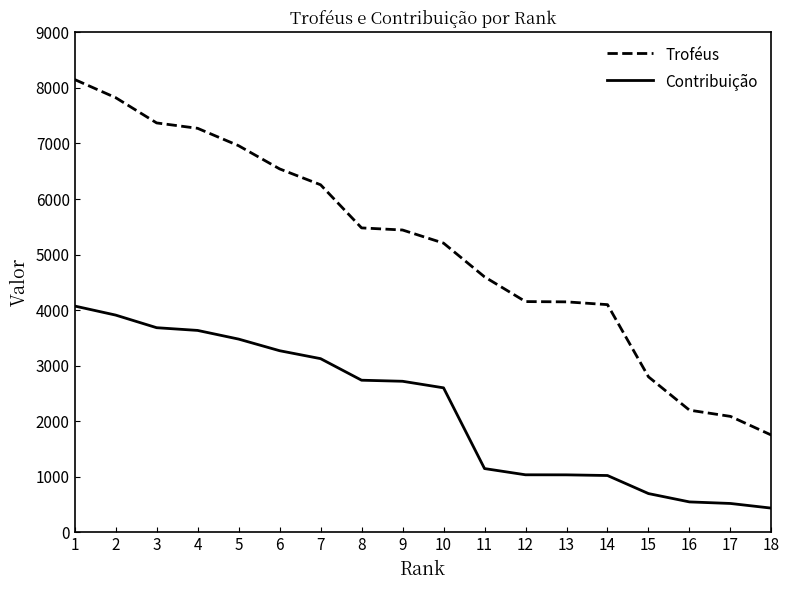

True or false: Troféus and Contribuição cross at least once.

False